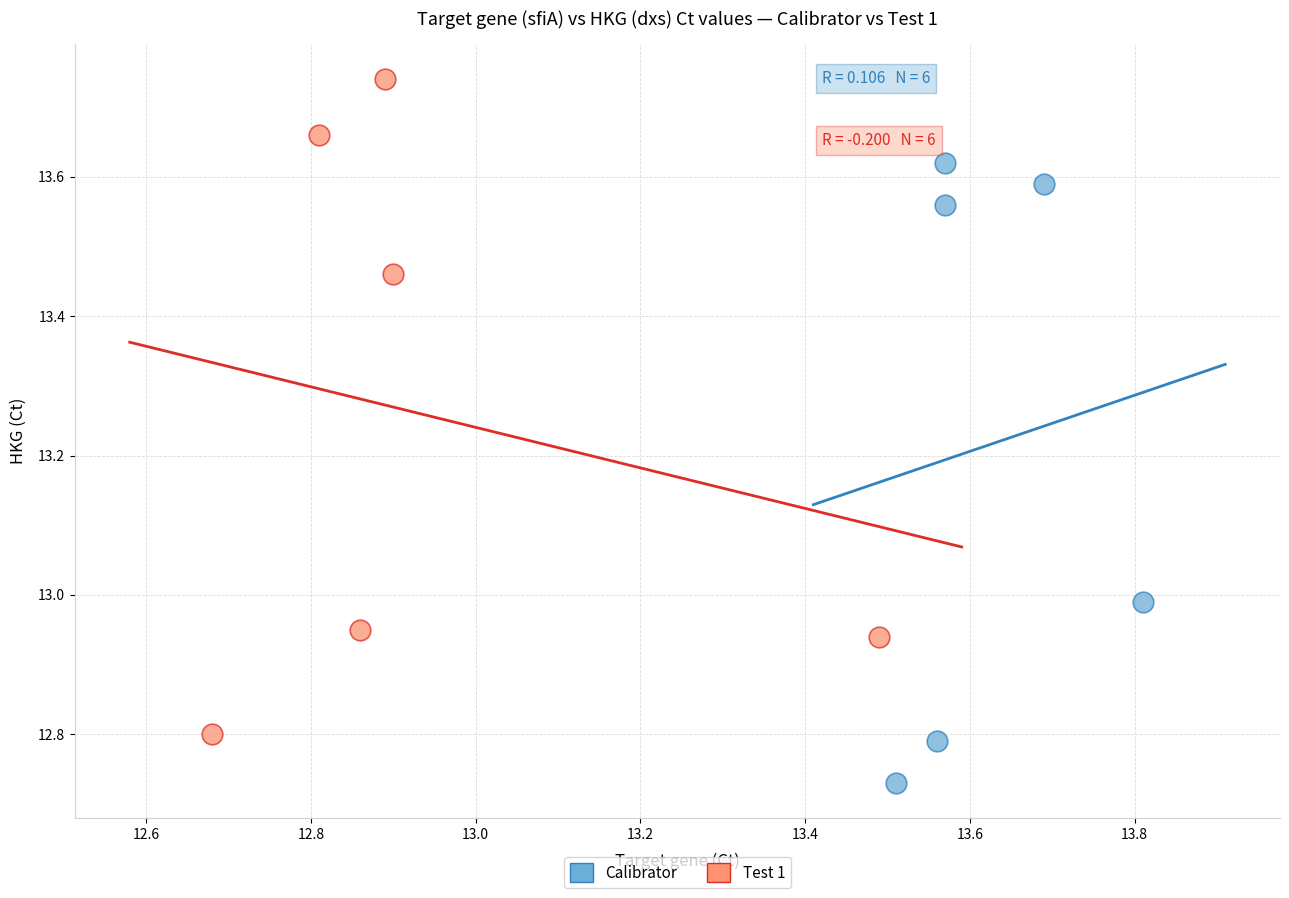

Which series has the largest Y range (max minus min)?

Test 1